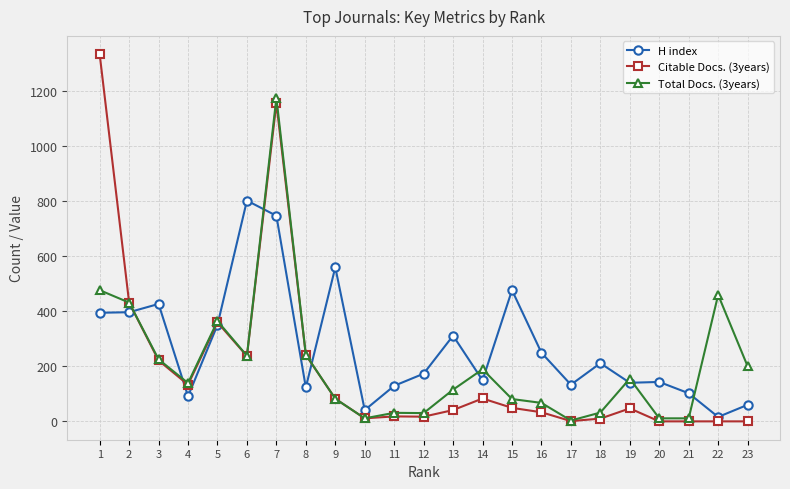

What is the greatest value displayed?

1332